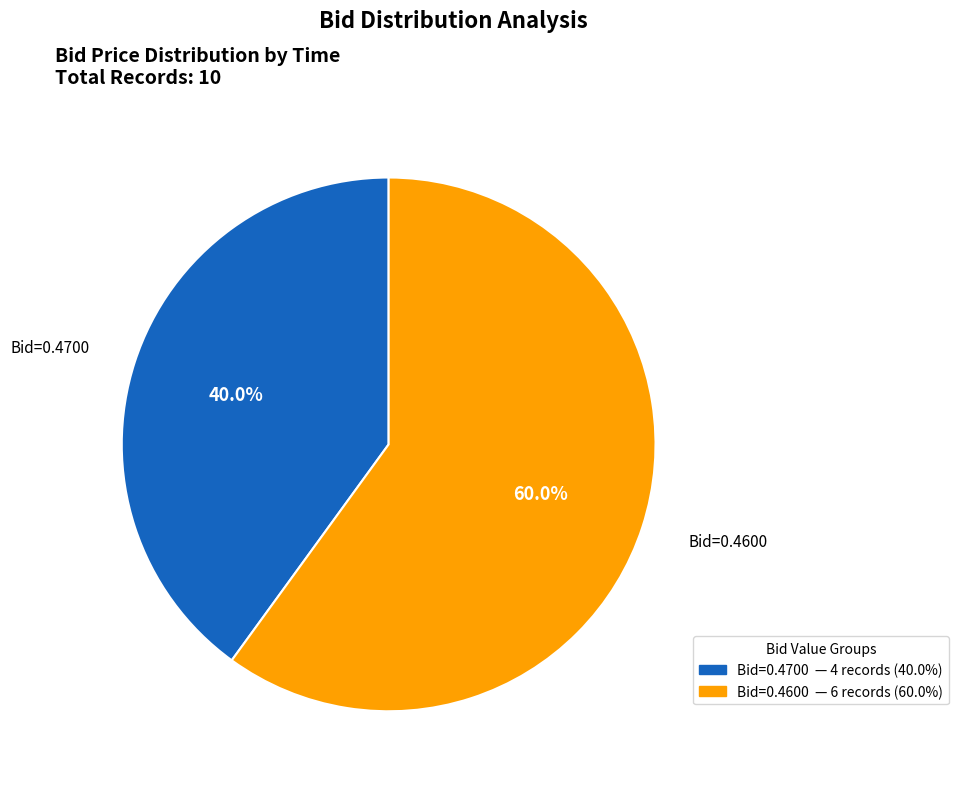

Is there any slice that represents more than half of the pie?

Yes